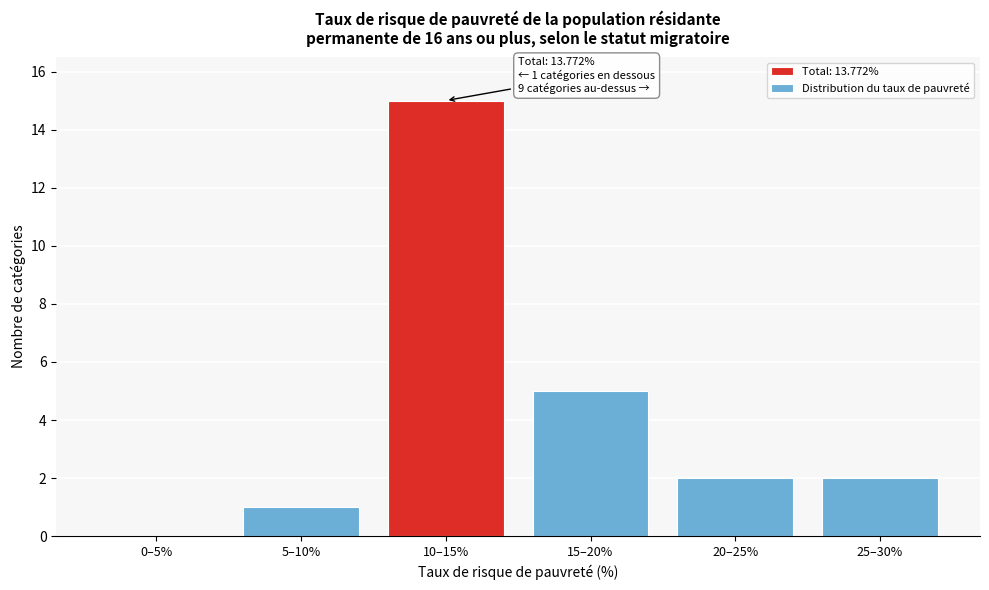

At which category does the chart reach its peak across all series?

10–15%